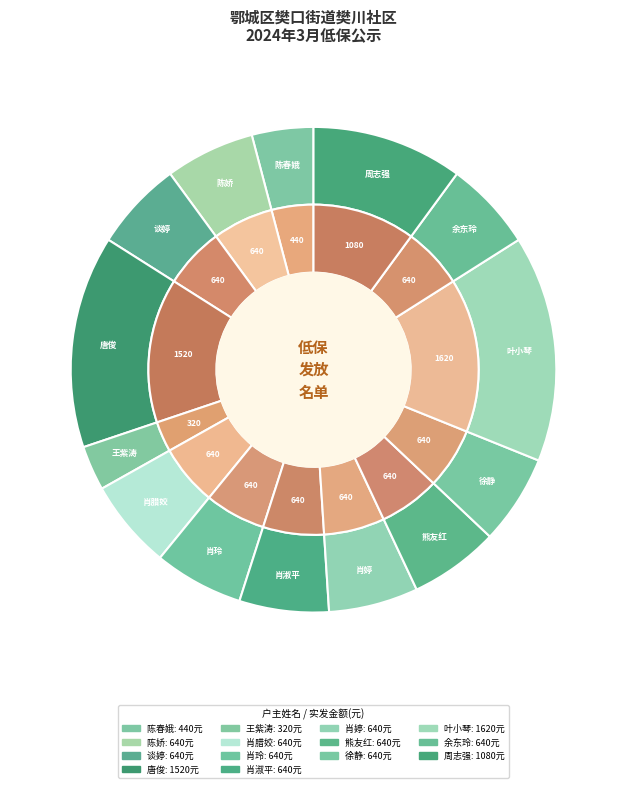

Count the number of slices in the pie.

14